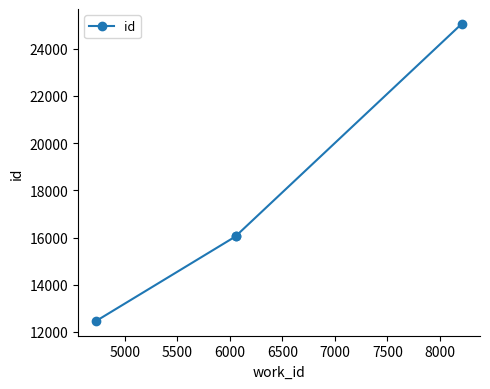

Does the chart display data point markers on the line(s)?

Yes